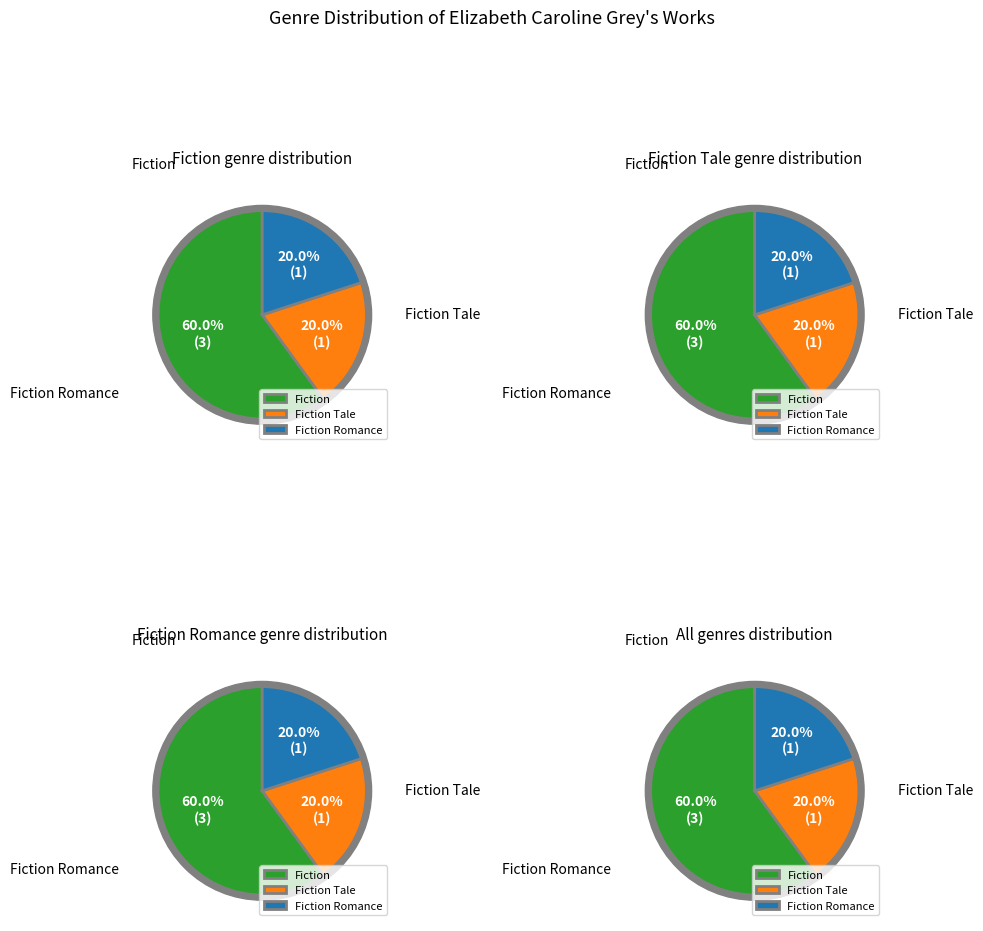

To the nearest percent, what percentage of the pie is Fiction Tale?

20%